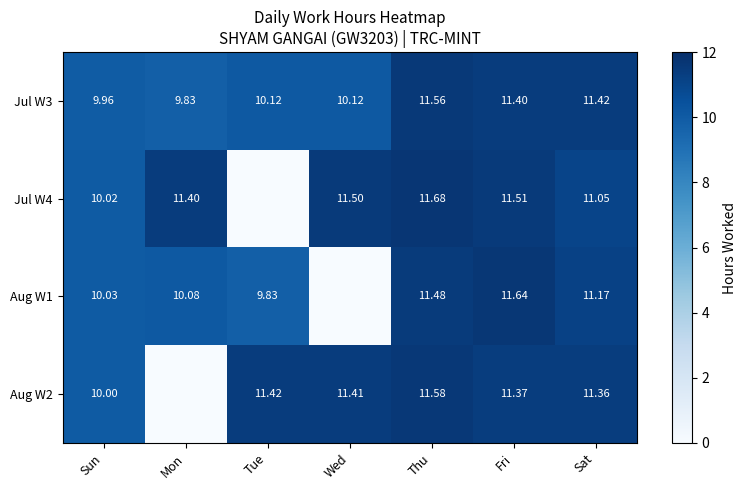

Where is Jul W3 nearest to the value 10?

Sun